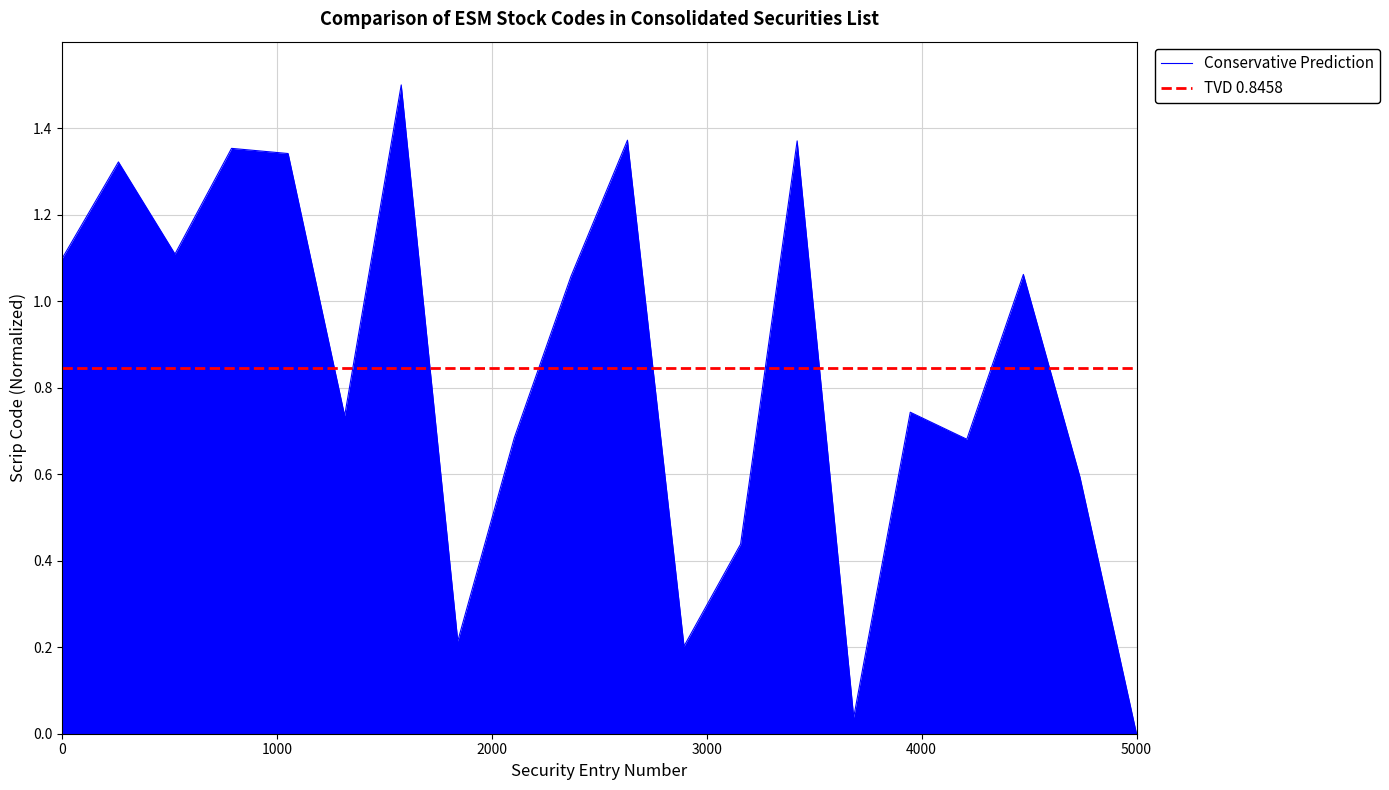

Which label corresponds to the largest value in the chart?

7